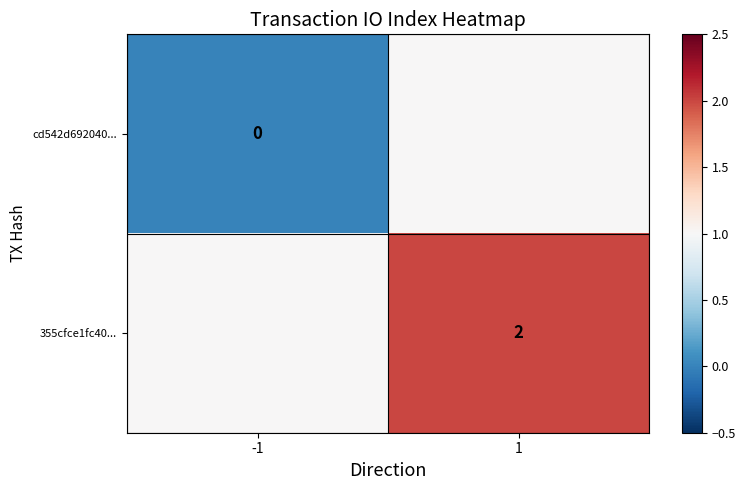

True or false: 355cfce1fc40... has a value of 3 at 1.

False